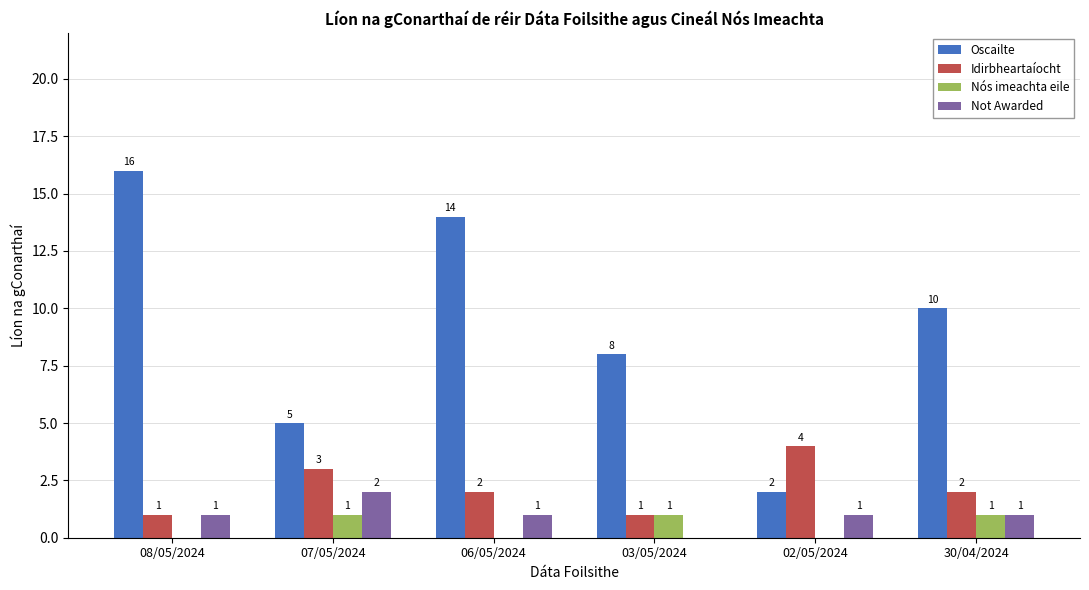

Which label corresponds to the largest value in the chart?

08/05/2024